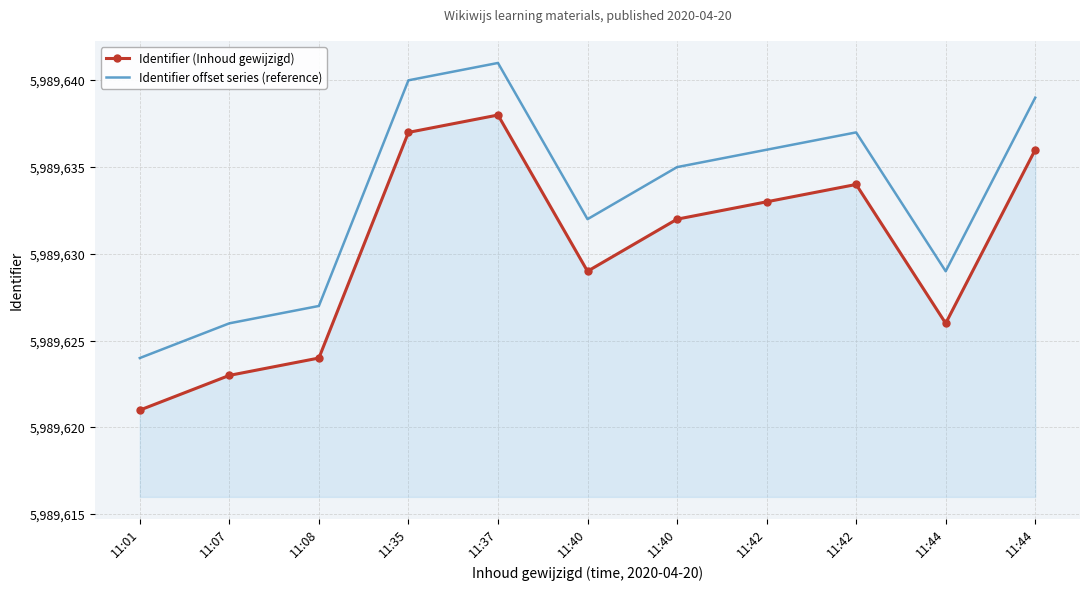

Is the value of Identifier offset series (reference) at 11:07 greater than the value of Identifier (Inhoud gewijzigd) at 11:44?

No